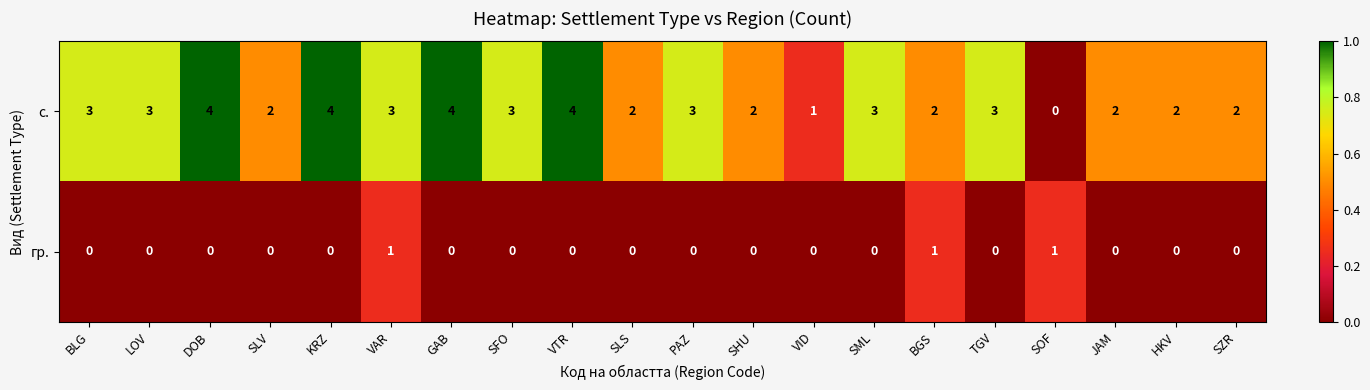

Which series has the largest total across all categories?

с.